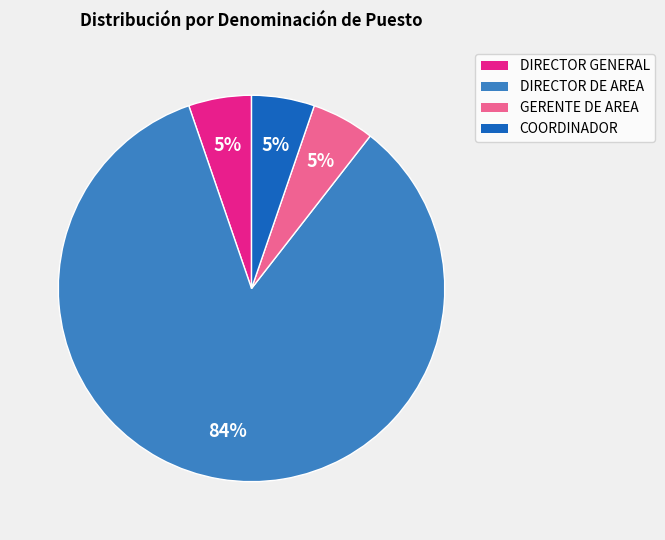

How many slices are in this pie chart?

4